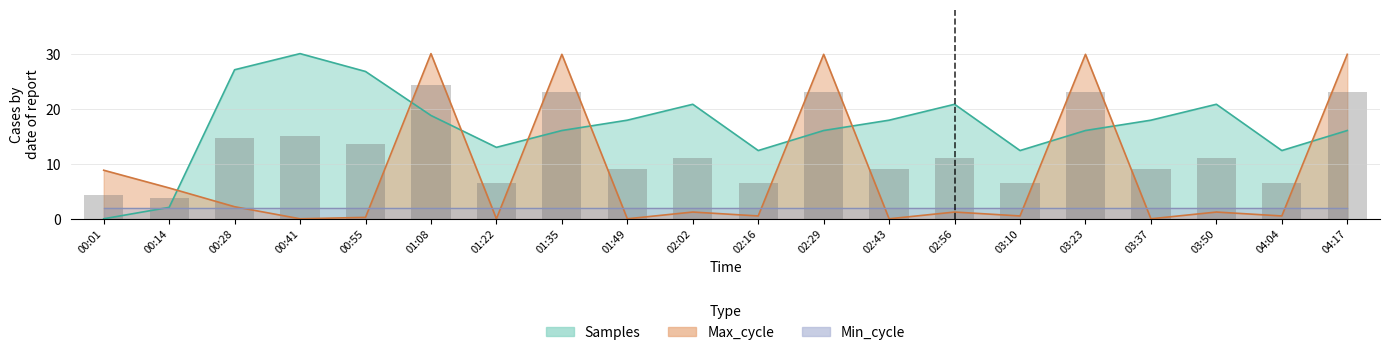

What is the highest value of the Max_cycle series?

30.0